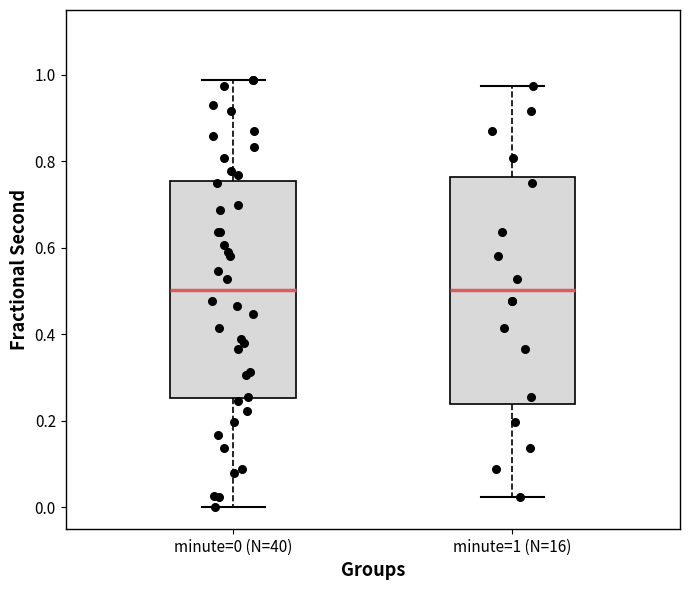

Which box is the tallest, from its lower edge to its upper edge?

minute=1 (N=16)